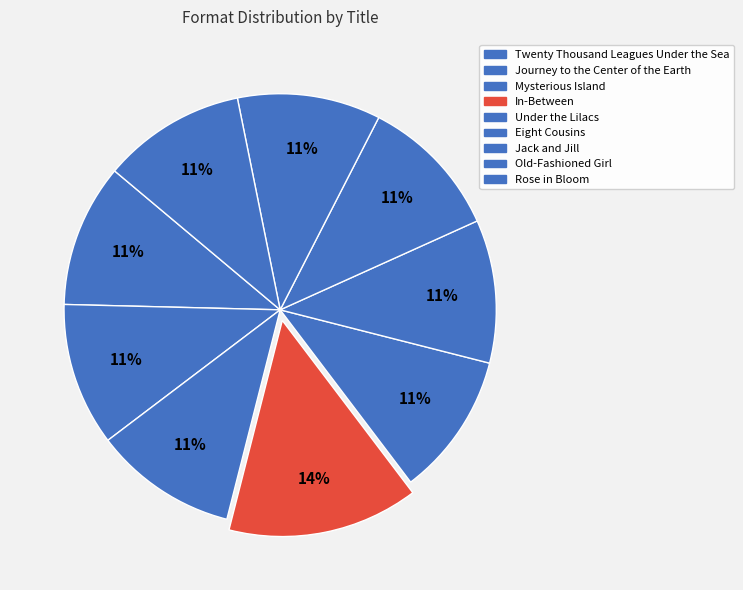

Which has a higher value, Rose in Bloom or In-Between?

In-Between